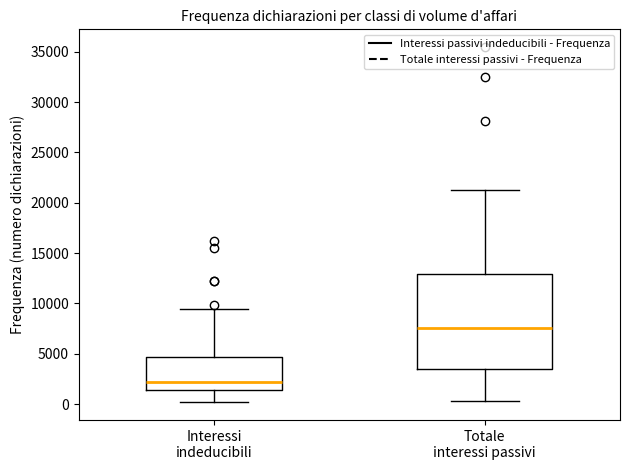

Which box has the lowest median line?

Interessi indeducibili